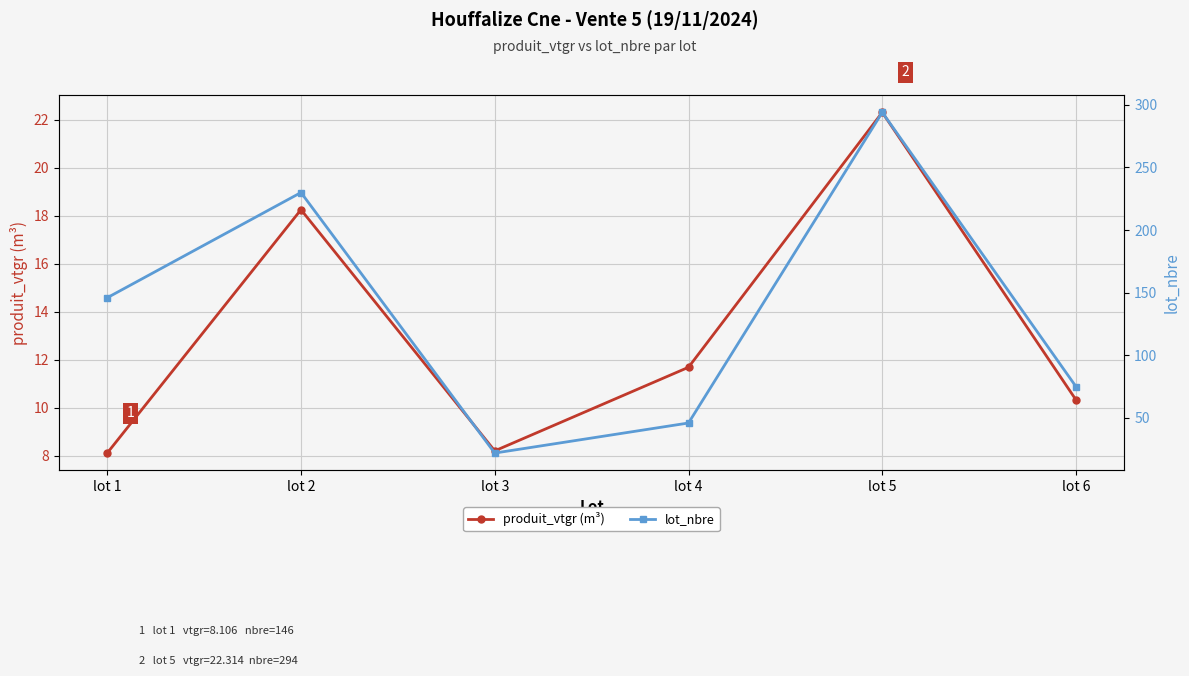

What is the minimum value shown in the chart?

8.1